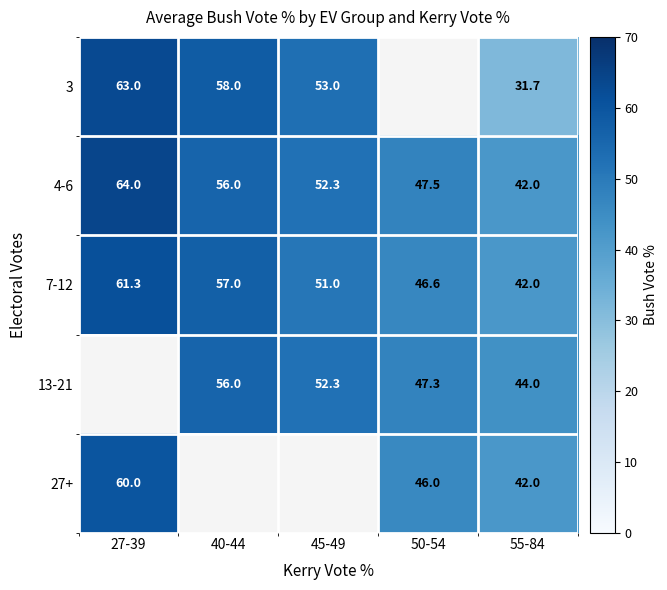

Between 27-39 and 55-84, which series saw the biggest shift?

row_0